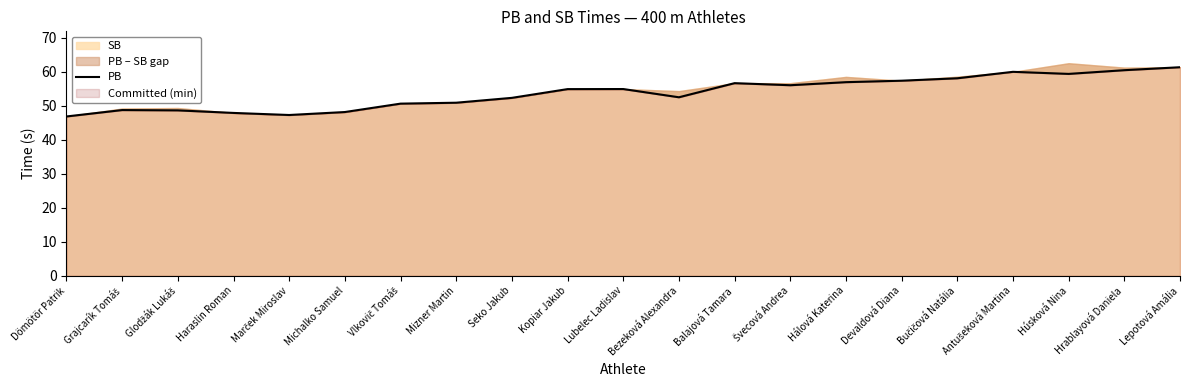

Between Bezeková Alexandra and Balajová Tamara, which is larger?

Balajová Tamara